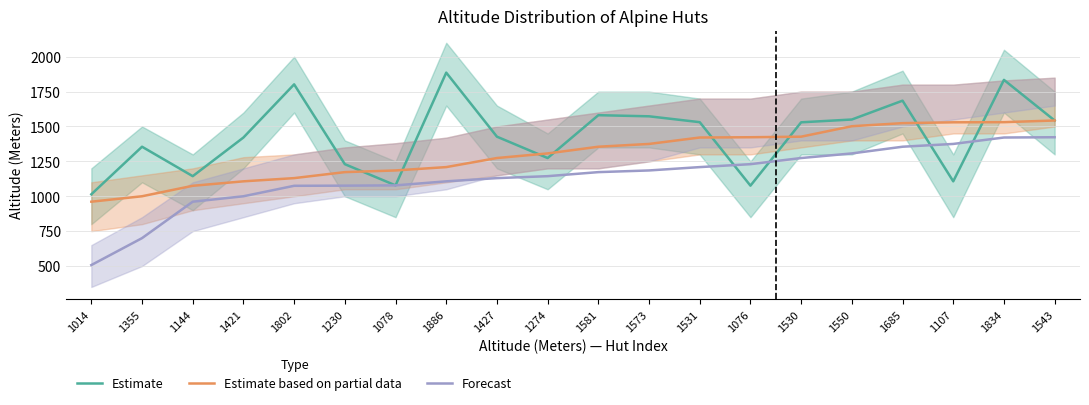

Where is Estimate based on partial data nearest to the value 1252?

1427